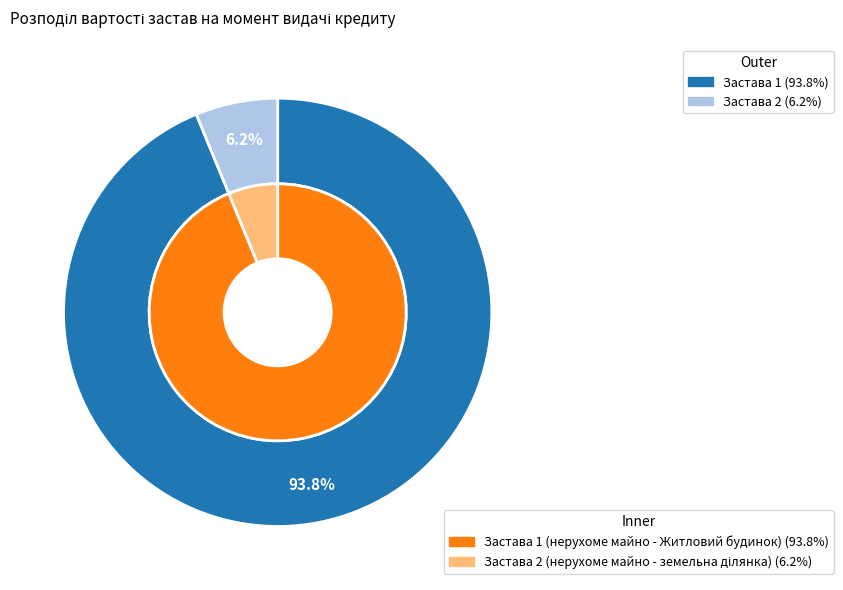

To the nearest percent, what is the difference between the largest and smallest slice percentages?

88%